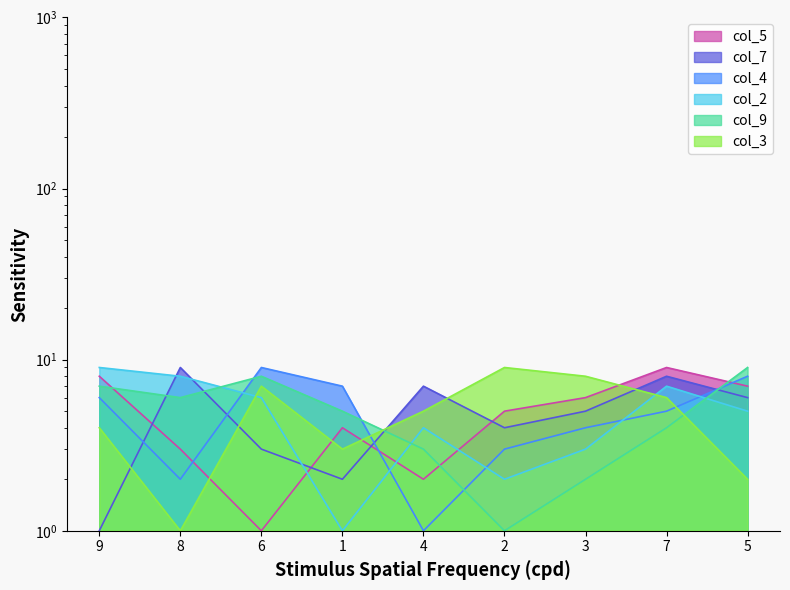

At how many categories does at least one series exceed 4?

9